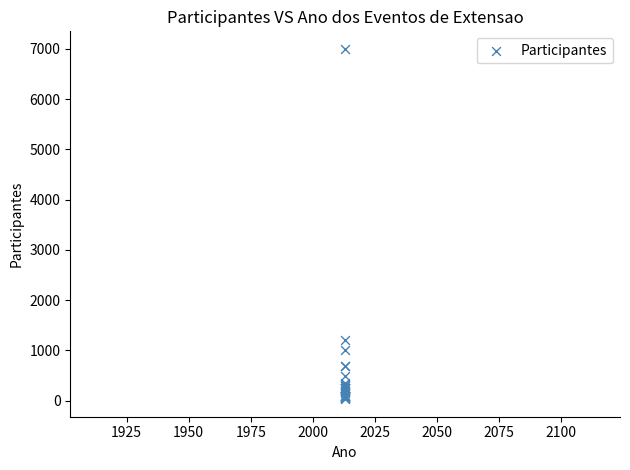

What Y value in the scatter plot is closest to 3515?

1200